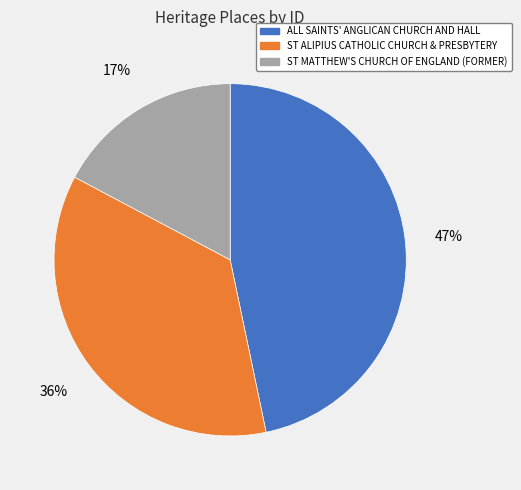

Which category has the biggest portion of the pie?

ALL SAINTS' ANGLICAN CHURCH AND HALL